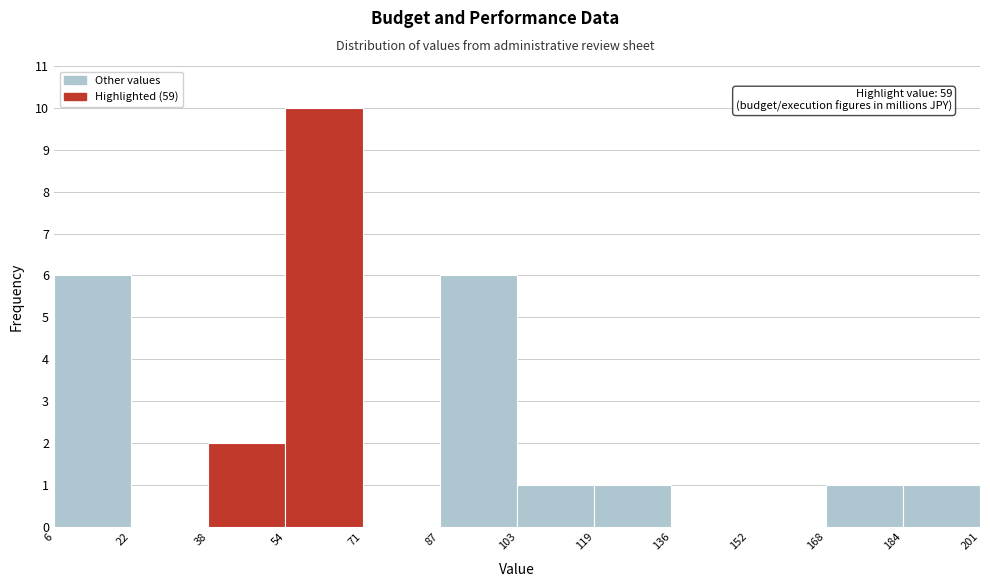

Over which range of the x-axis is the bar tallest?

54 to 71